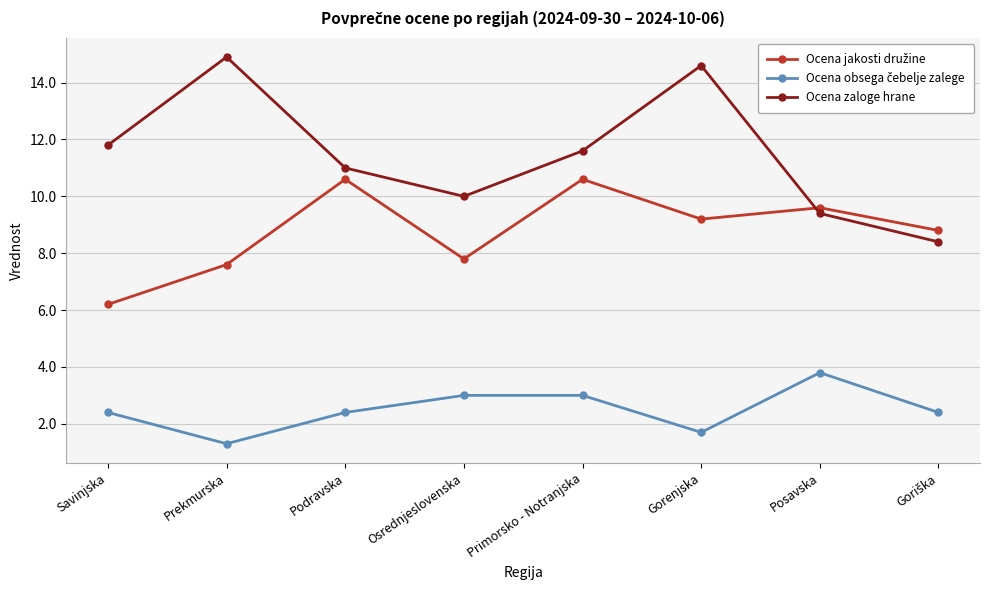

Is it true that Ocena zaloge hrane equals 11.0 at Podravska?

True